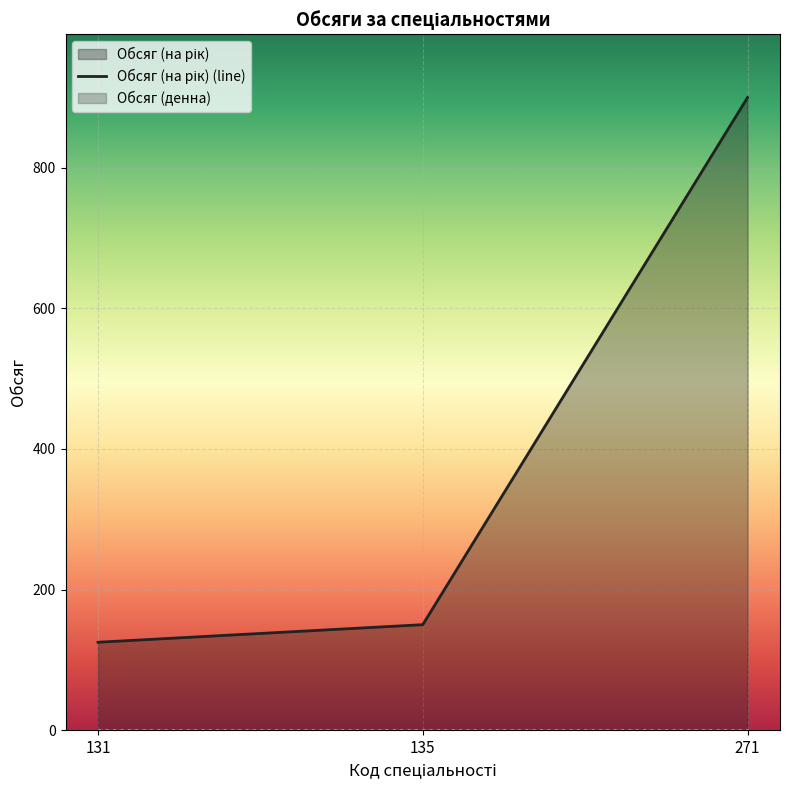

Rank the series at 271 from lowest to highest value.

Обсяг (денна) (line), Обсяг (заочна) (line), Обсяг (на рік) (line)